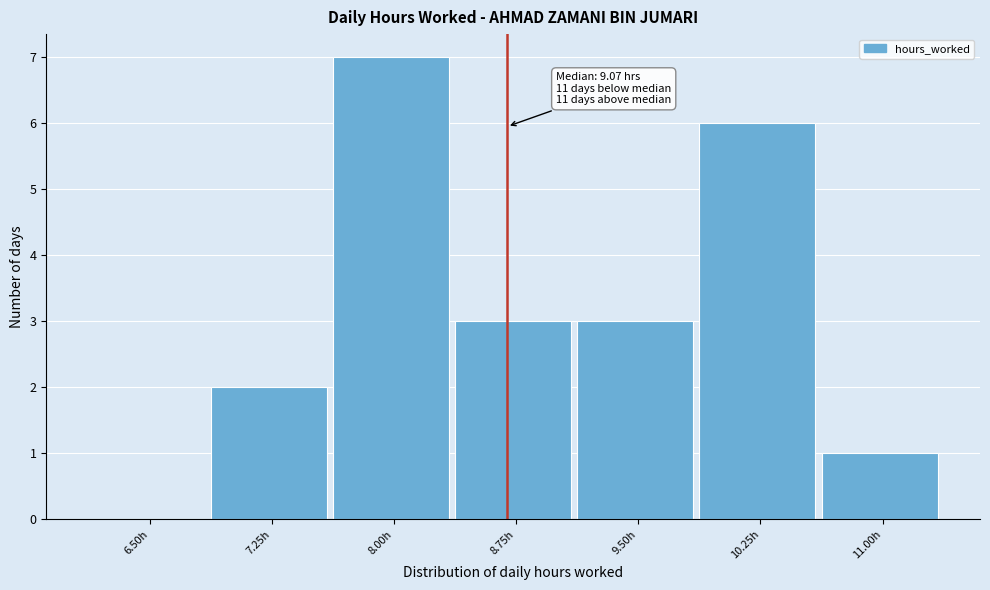

Reading left to right, what are all the values shown in this chart?

6.50h=0	7.25h=2	8.00h=7	8.75h=3	9.50h=3	10.25h=6	11.00h=1